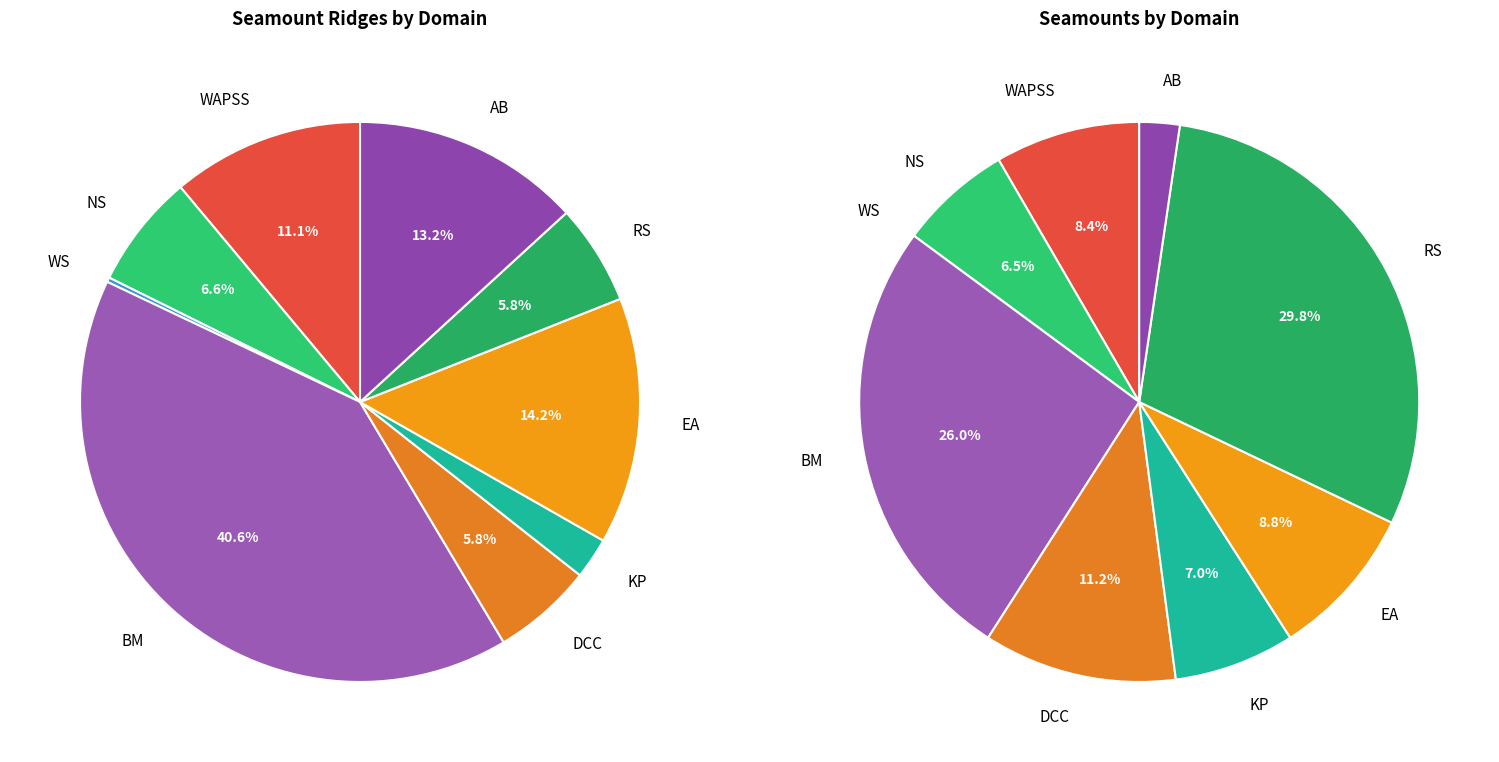

Is AB the majority of the pie?

No